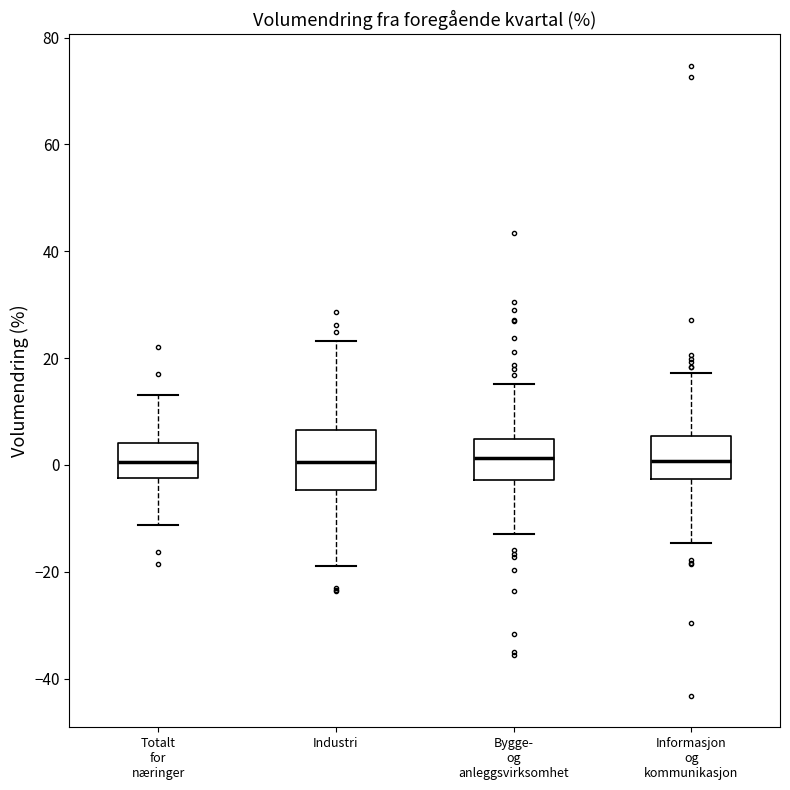

Where is the lower edge of the box for Totalt for næringer on the y-axis? The values are not printed on the chart, so give them approximately, as read against the axis.

-2